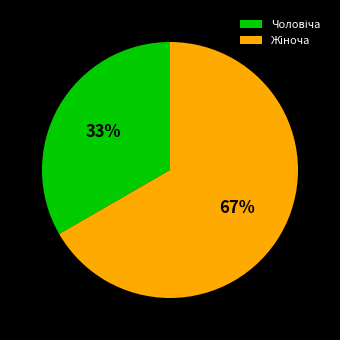

To the nearest percent, what is the average slice percentage?

50%